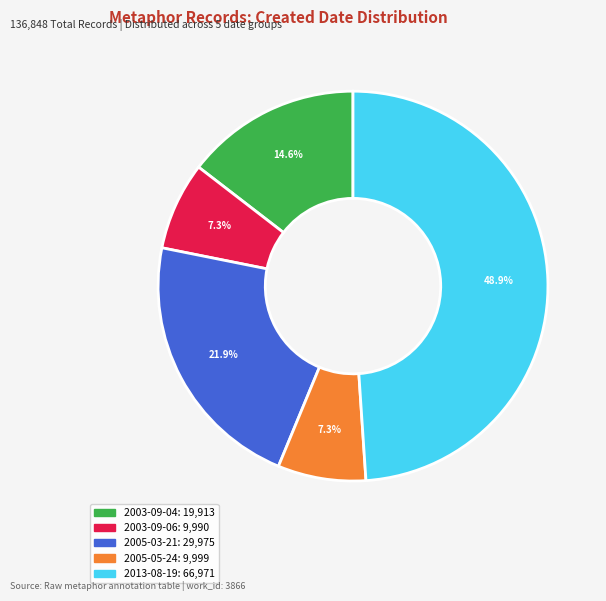

Is there a majority slice in this chart?

No